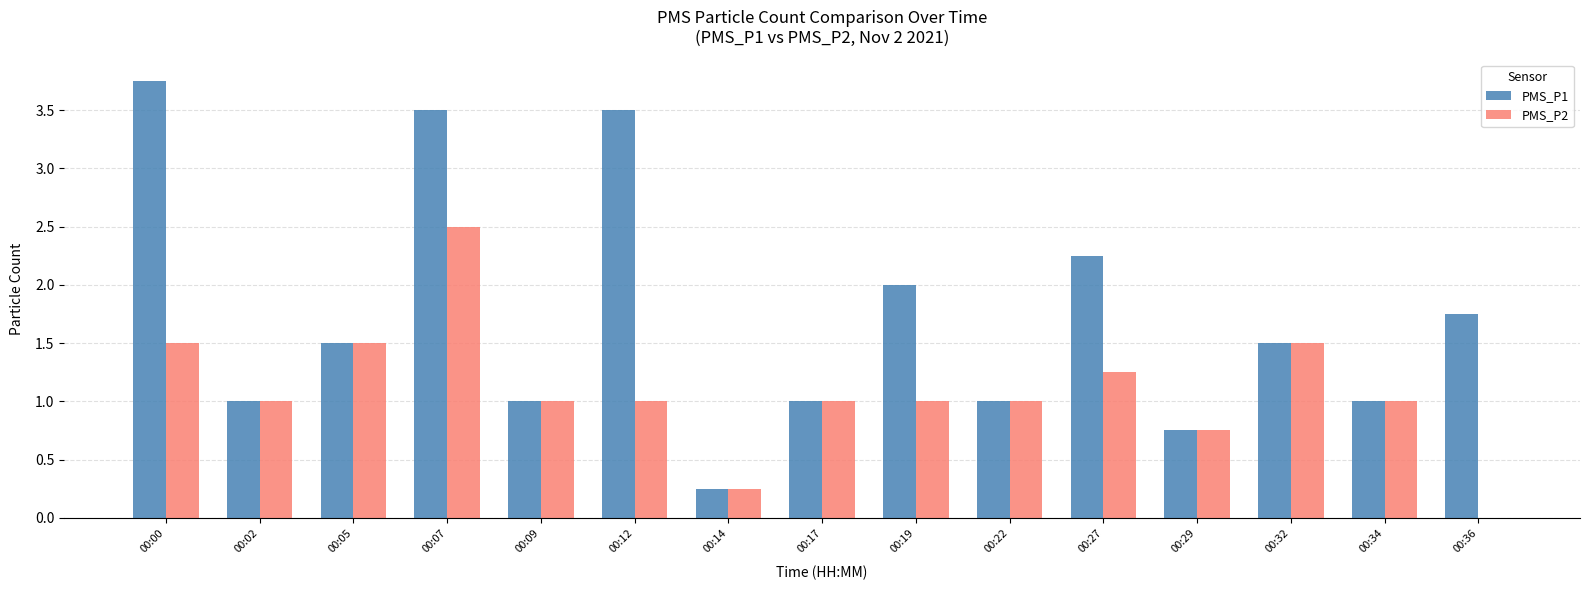

Between 00:00 and 00:19, which series saw the biggest shift?

PMS_P1